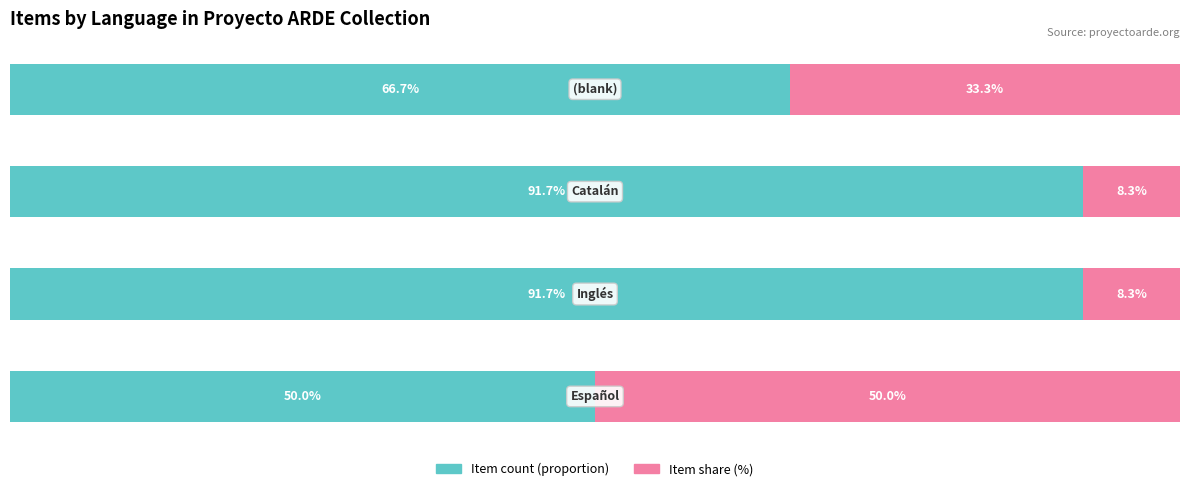

The Item count (share) series shows 7.4 at 3. True or false?

False